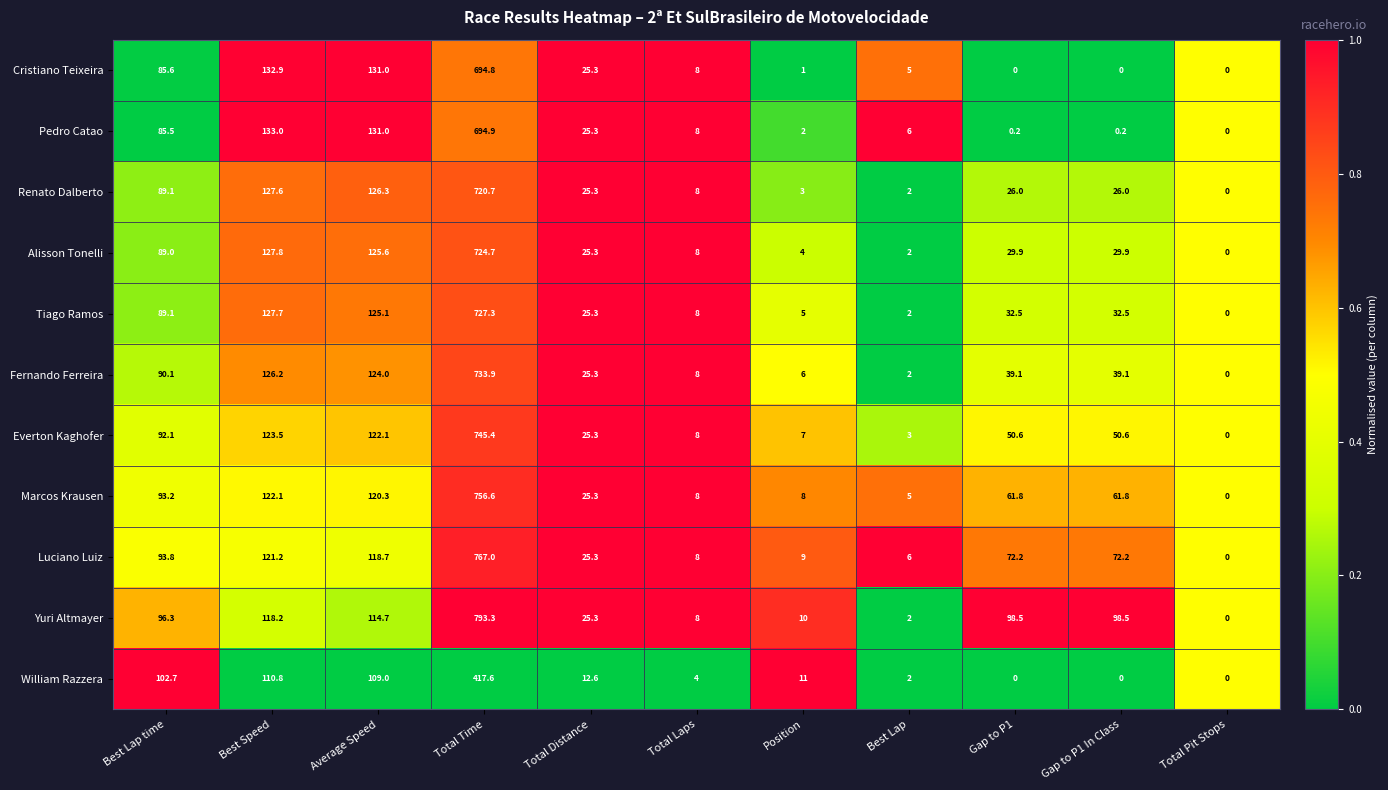

What is the average value of the Alisson Tonelli series?

106.0